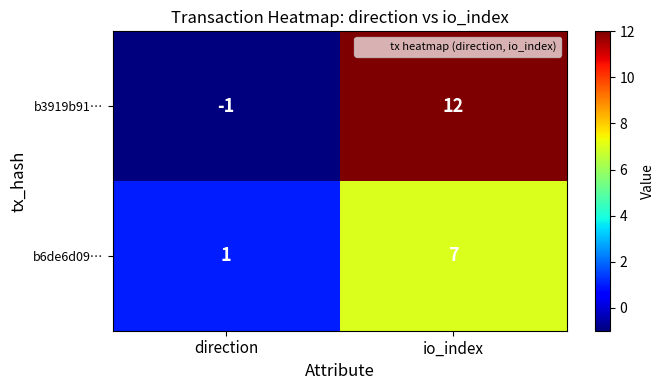

At which category does the chart reach its minimum across all series?

direction